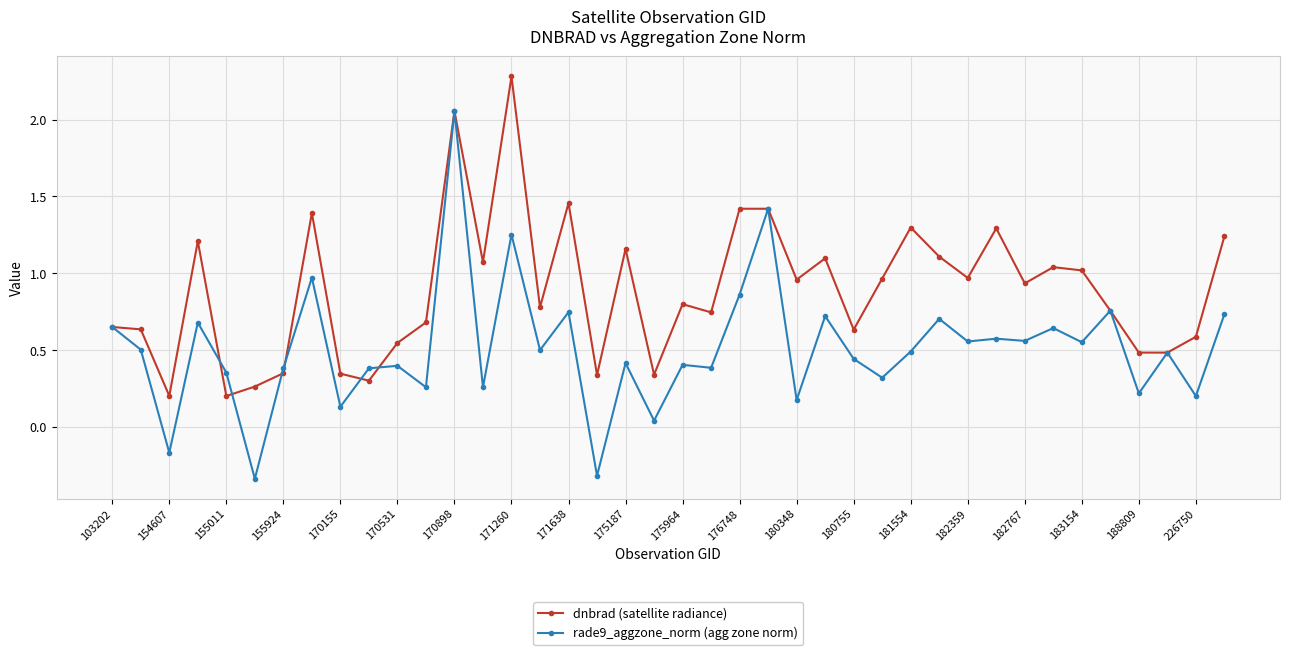

List the series in order of their overall mean, lowest first.

rade9_aggzone_norm (agg zone norm), dnbrad (satellite radiance)